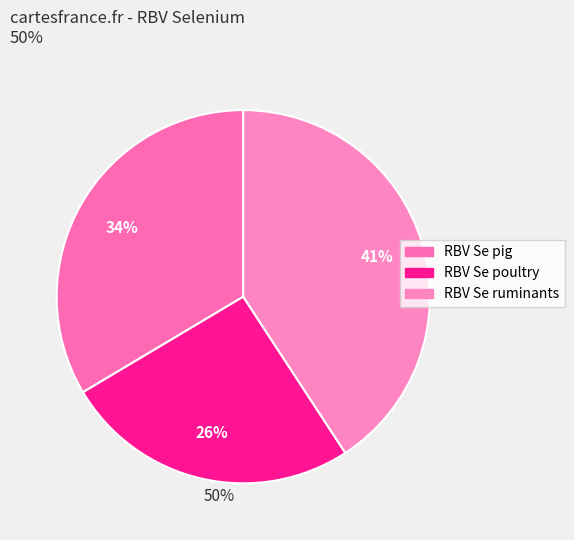

Which slice is the largest?

RBV Se ruminants